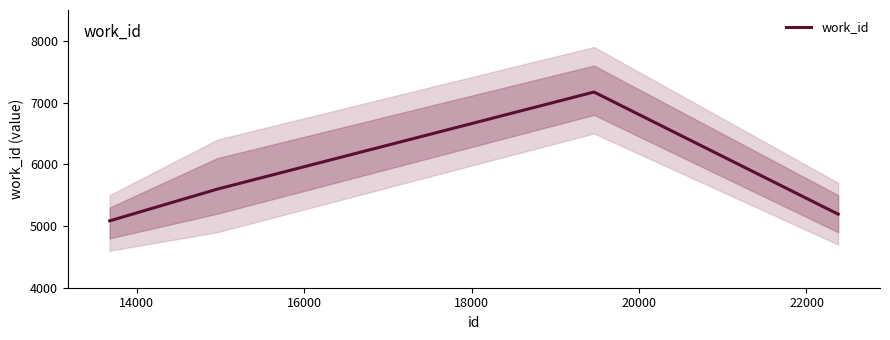

How many interior local peaks does the work_id series have?

1